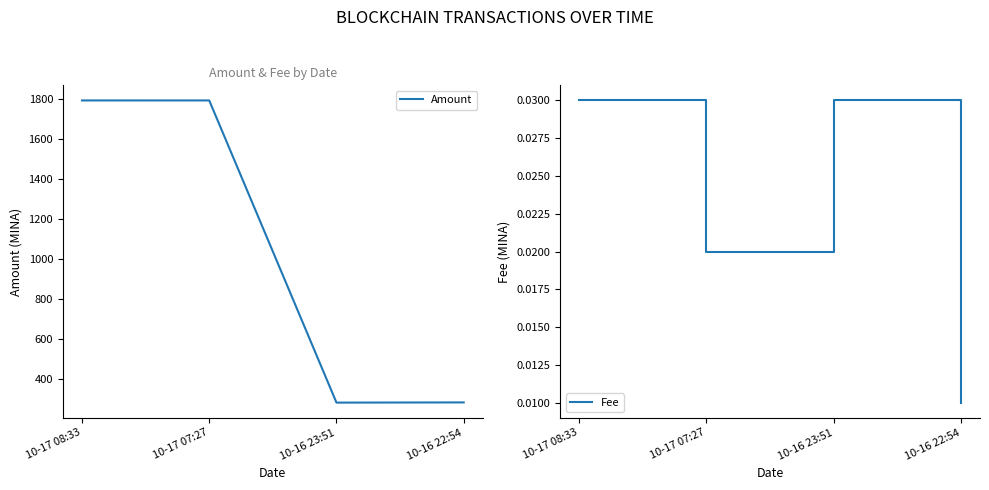

How many data points in Amount are less than 1793?

2